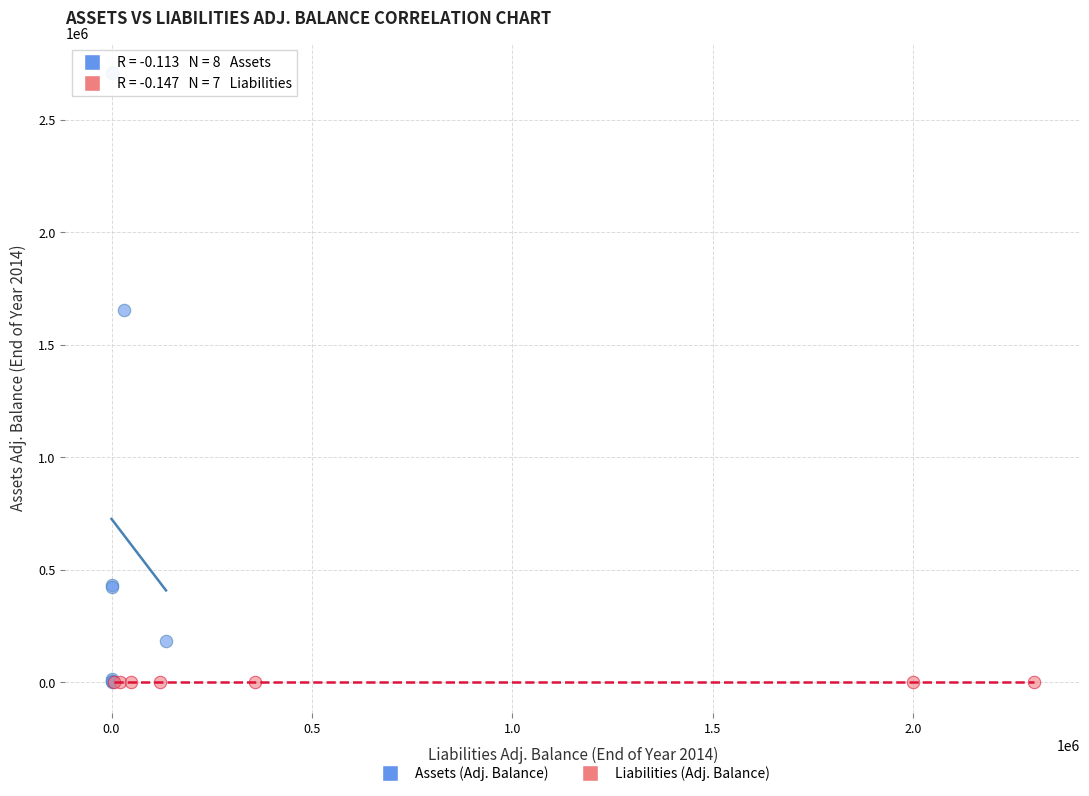

Which series reaches the maximum Y coordinate?

Assets (Adj. Balance)